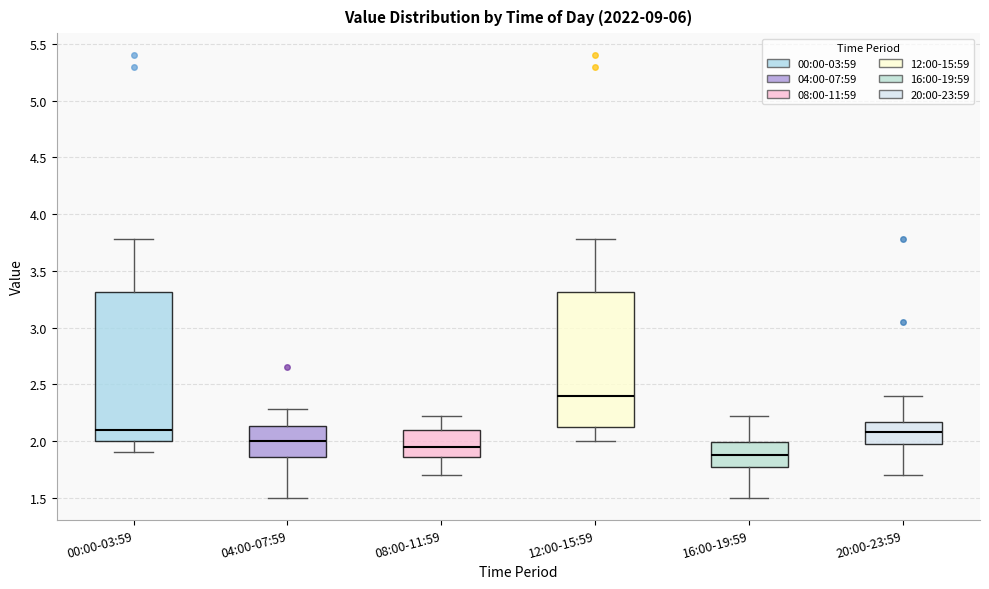

Which box's median line is the lowest?

16:00-19:59